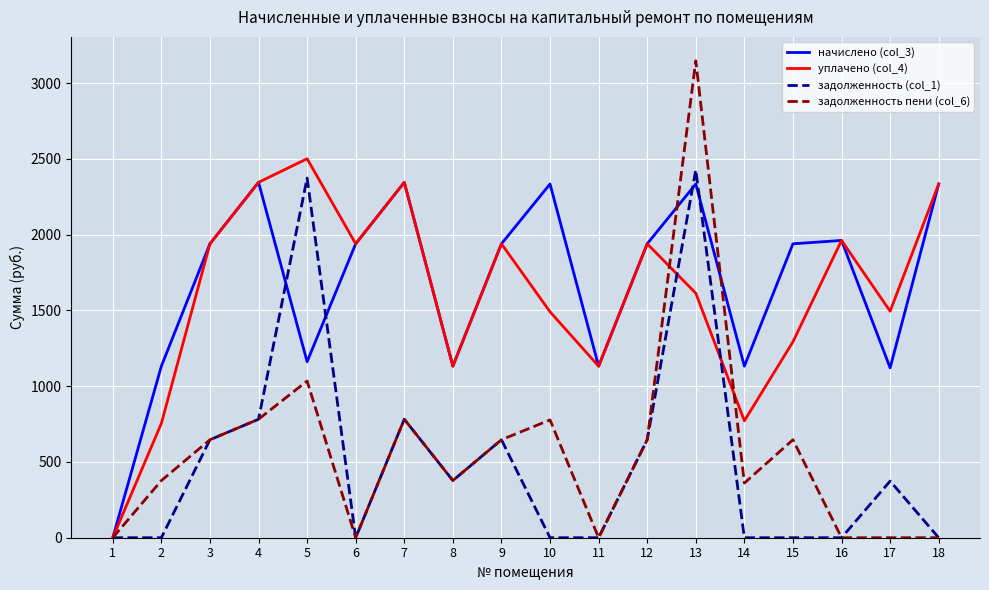

Is the value of начислено (col_3) at 13 greater than the value of задолженность пени (col_6) at 12?

Yes